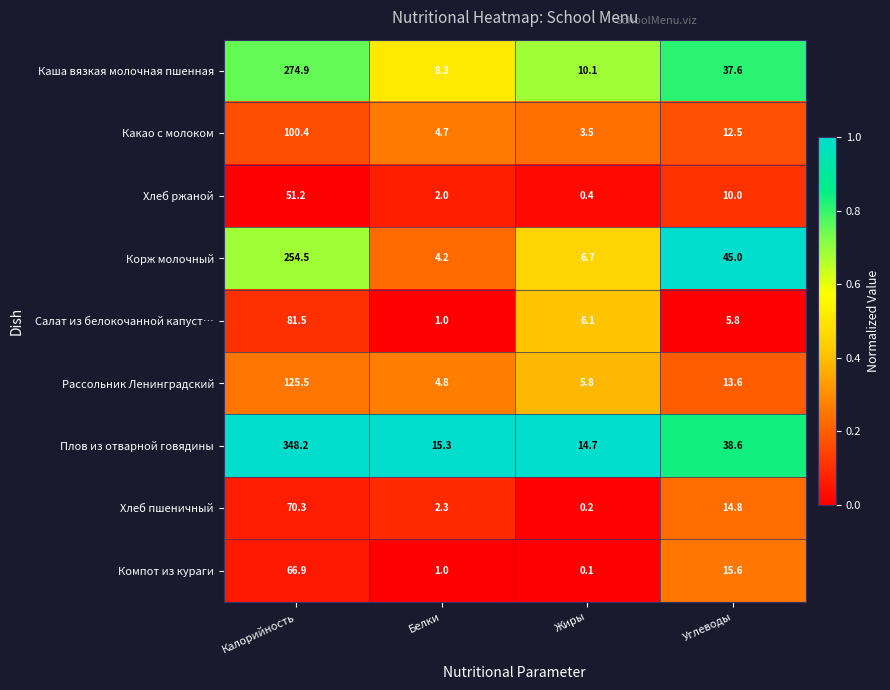

At which category does the chart reach its peak across all series?

Калорийность